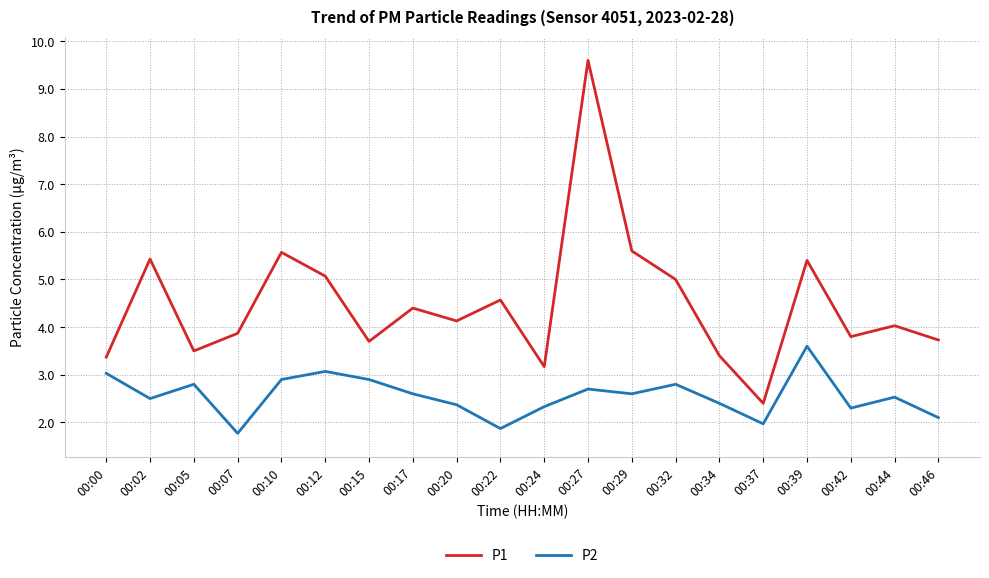

What is the lowest value of the P1 series?

2.4